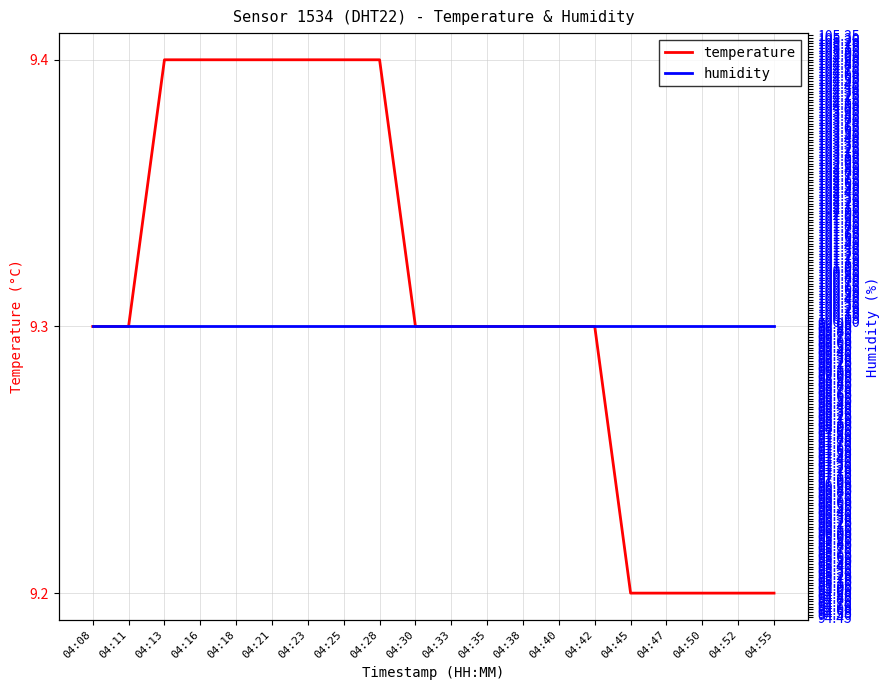

What are all the series names shown in the legend?

temperature, humidity